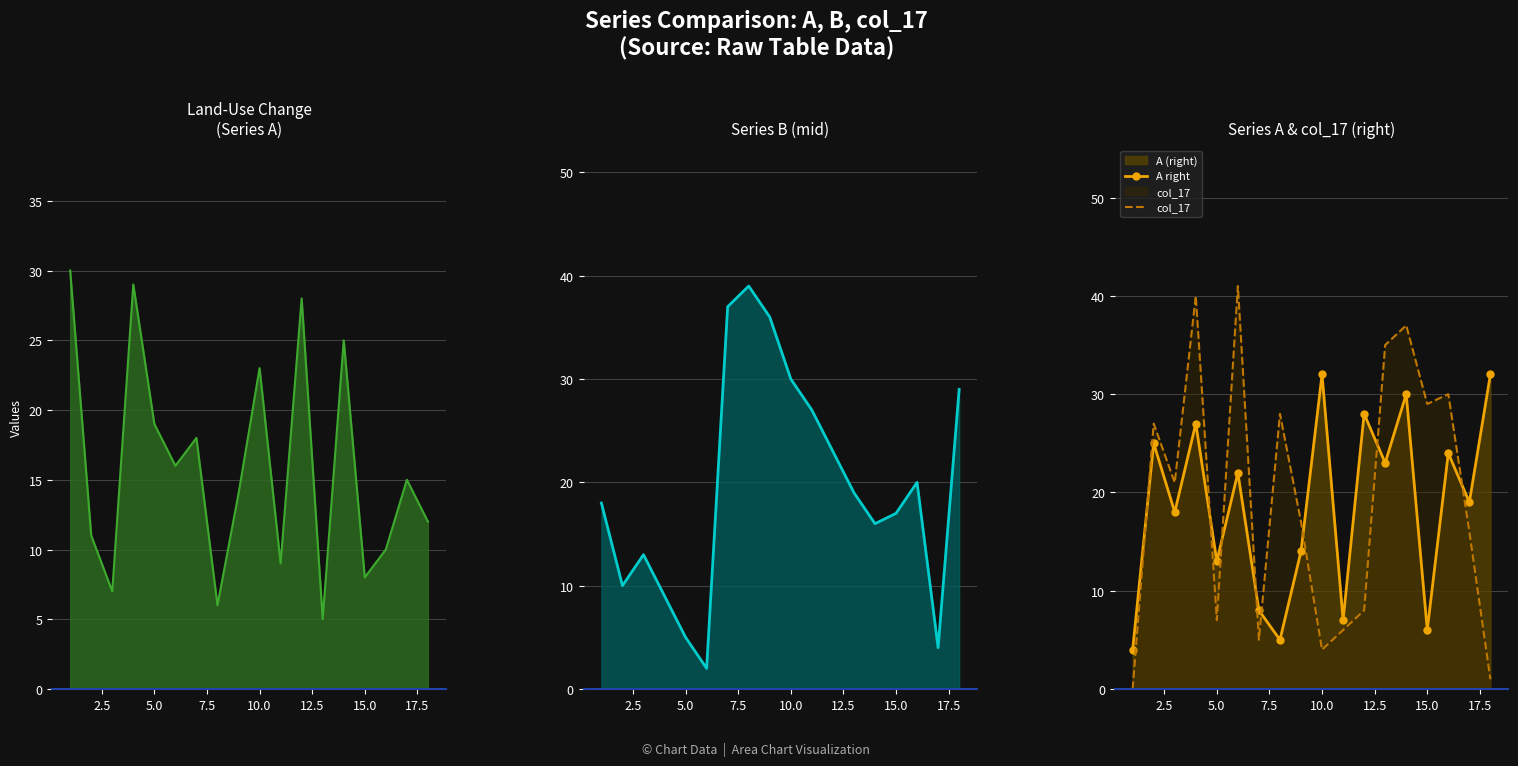

What is the maximum value for A right?

32